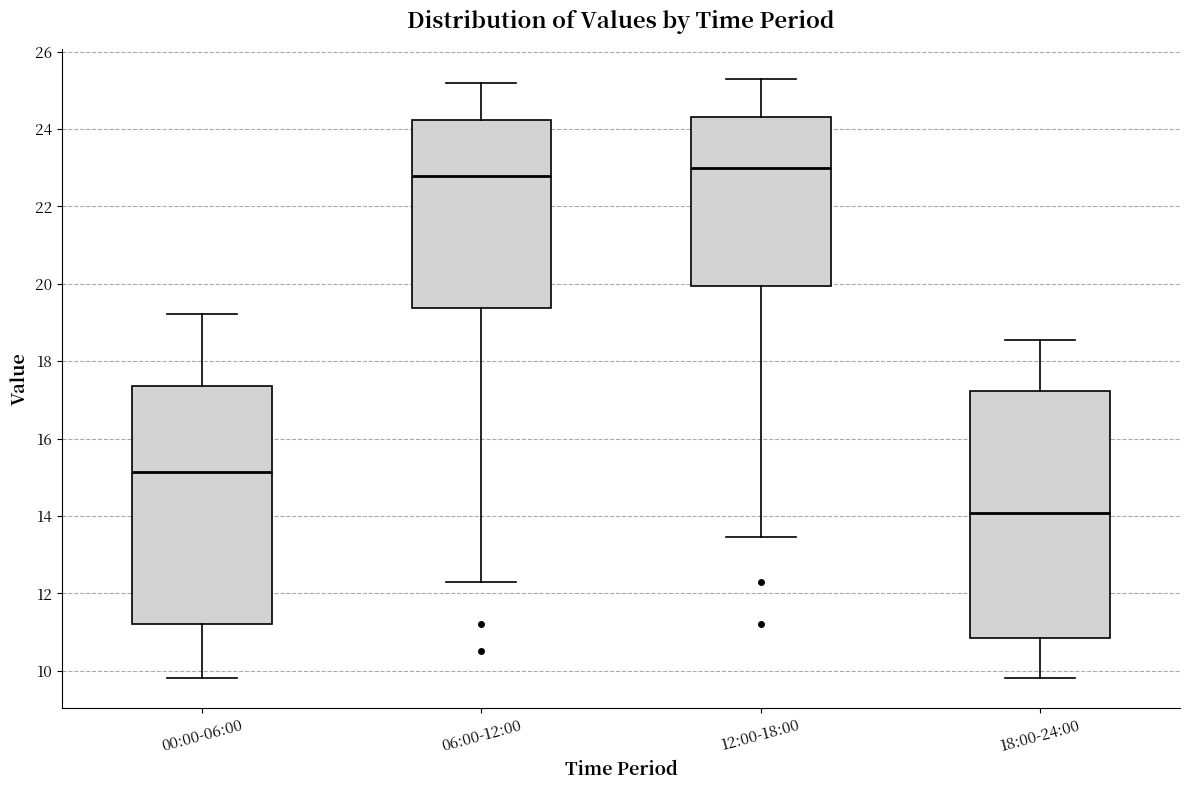

Reading left to right, read every box against the y-axis: the position of its median line, the range the box covers, and the ends of its whiskers. The values are not printed on the chart, so give them approximately, as read against the axis.

00:00-06:00: median 15.2, box 11.2 to 17.4, whiskers 9.8 to 19.2
06:00-12:00: median 22.8, box 19.4 to 24.2, whiskers 12.4 to 25.2
12:00-18:00: median 23.0, box 20.0 to 24.4, whiskers 13.4 to 25.4
18:00-24:00: median 14.0, box 10.8 to 17.2, whiskers 9.8 to 18.6